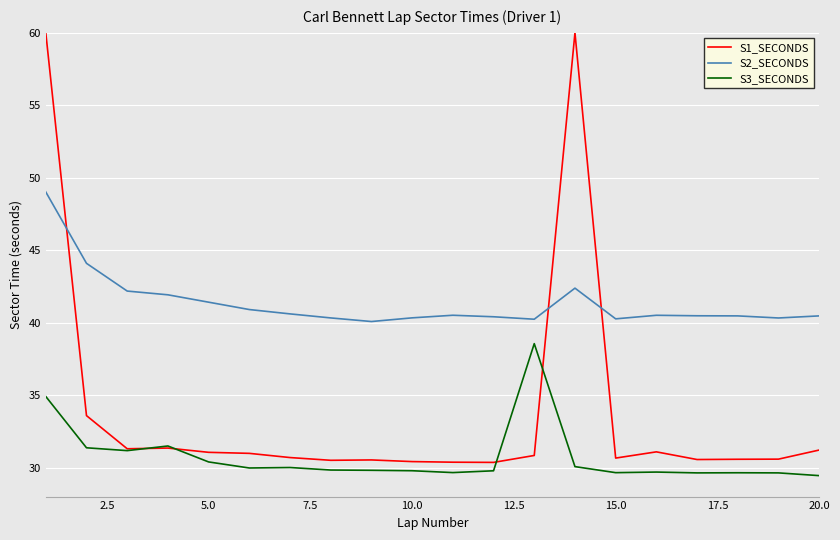

Count the number of categories in the chart.

20